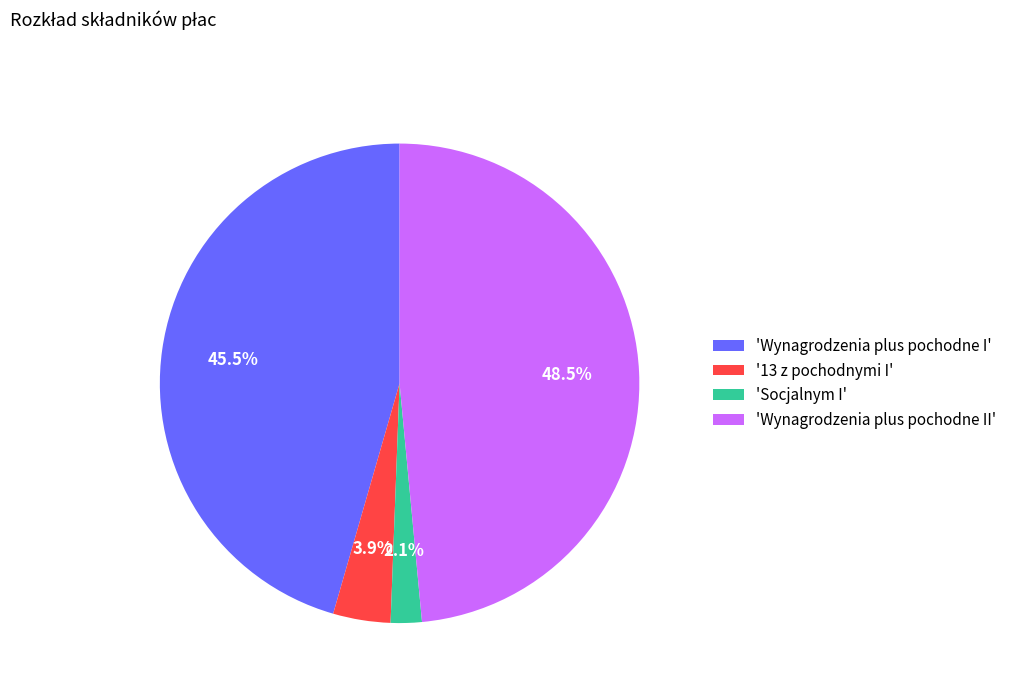

Which slice is the largest?

'Wynagrodzenia plus pochodne II'